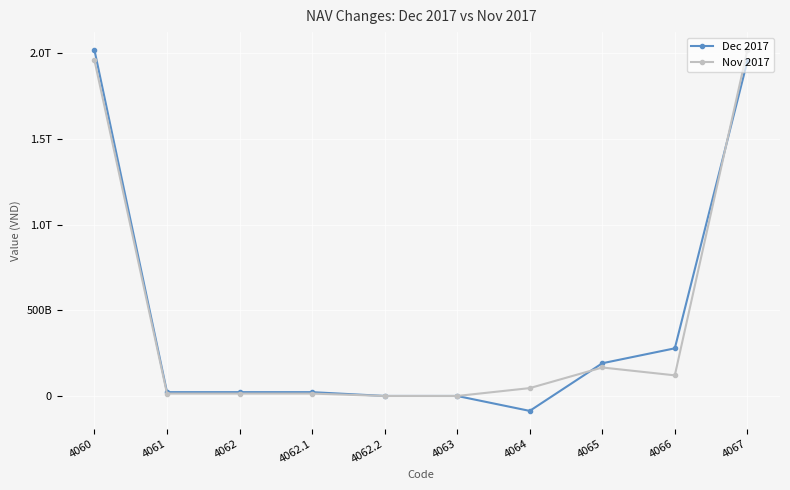

How many interior local valleys does the Dec 2017 series have?

1